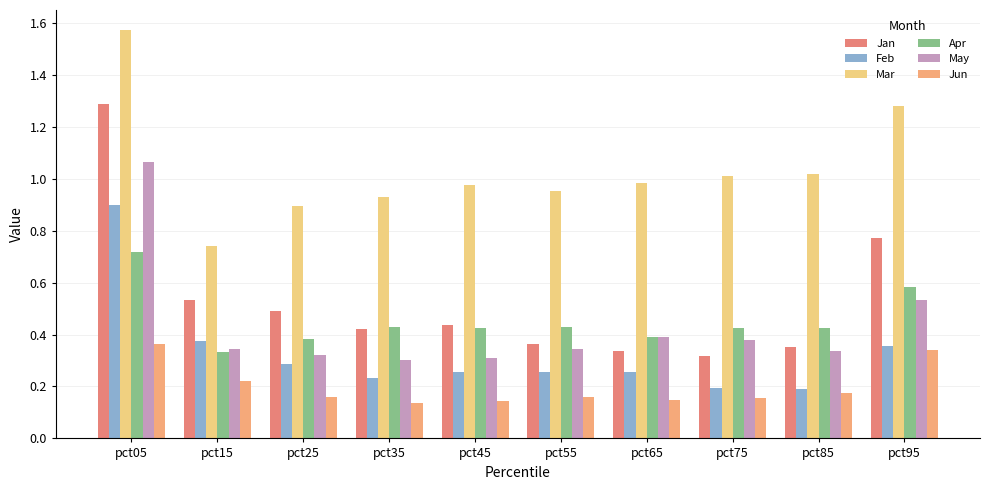

What is the minimum value for Jan?

0.3